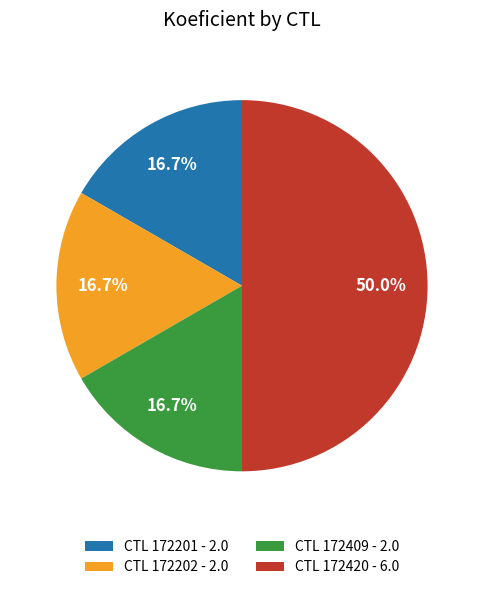

Does CTL 172202 - 2.0 represent more than half of the total?

No